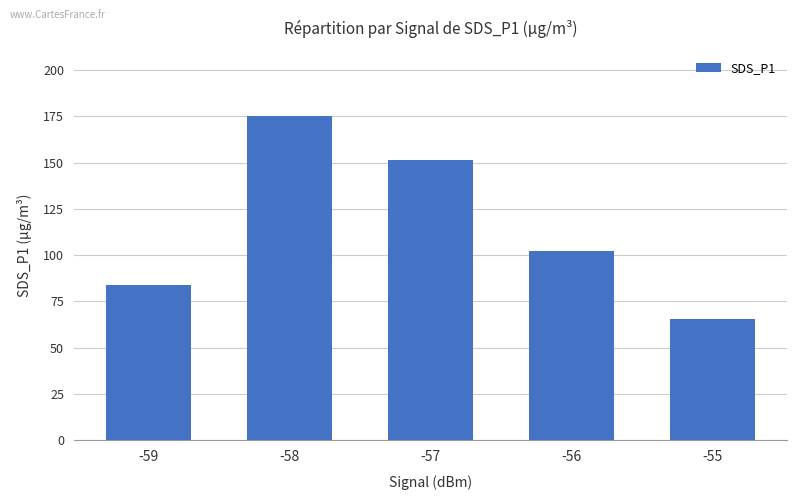

What is the change in value from -57 to -56?

-49.1